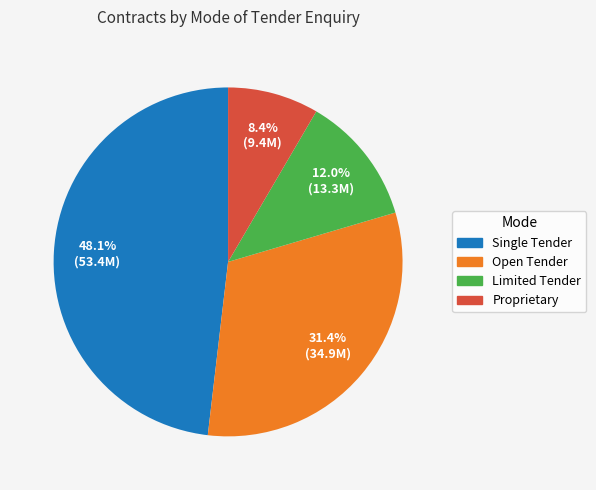

Is the sum of Single Tender and Proprietary greater than half?

Yes